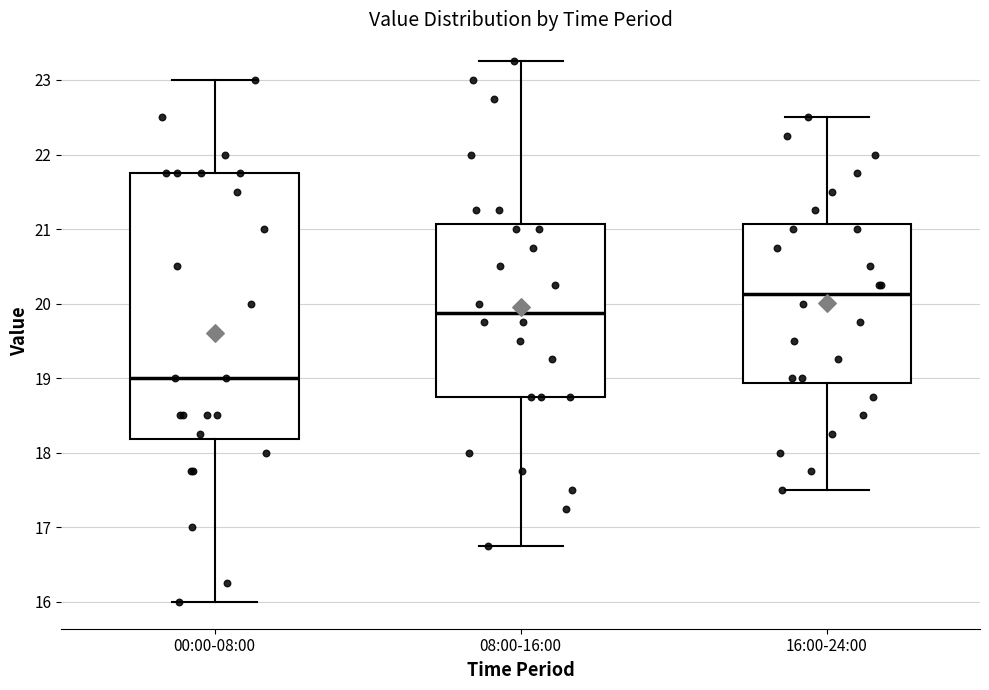

Which box's median line is the highest?

16:00-24:00